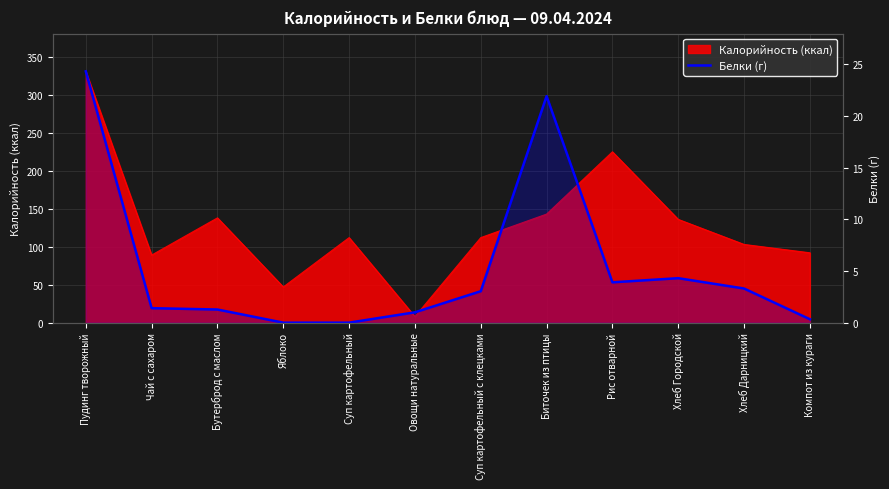

The chart shows a value of 3.3 at Хлеб Дарницкий. True or false?

True